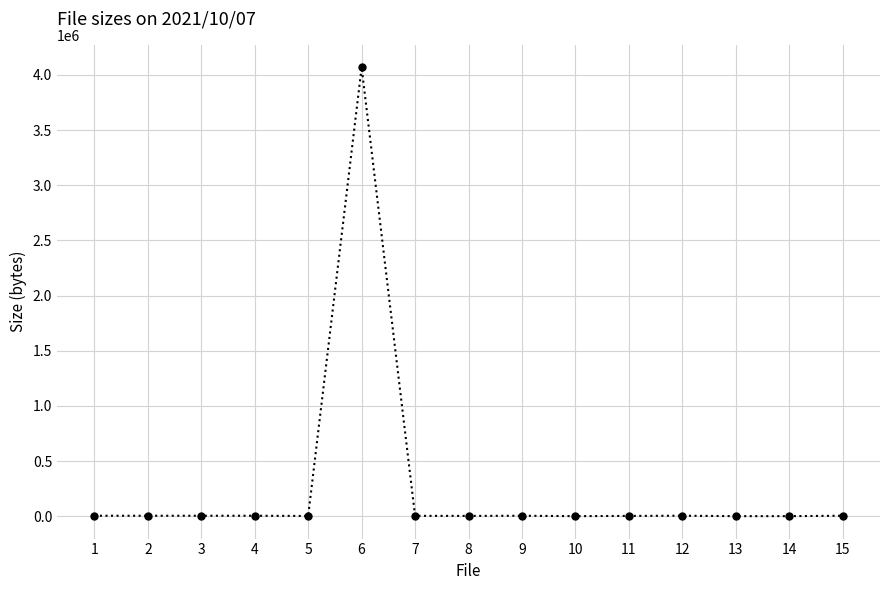

What is the sum of the values at 5 and 1?

7721